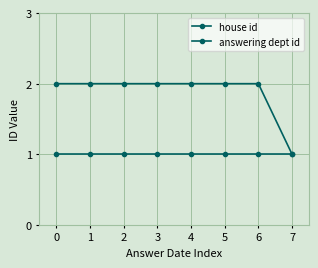

How many distinct data groups are displayed?

2